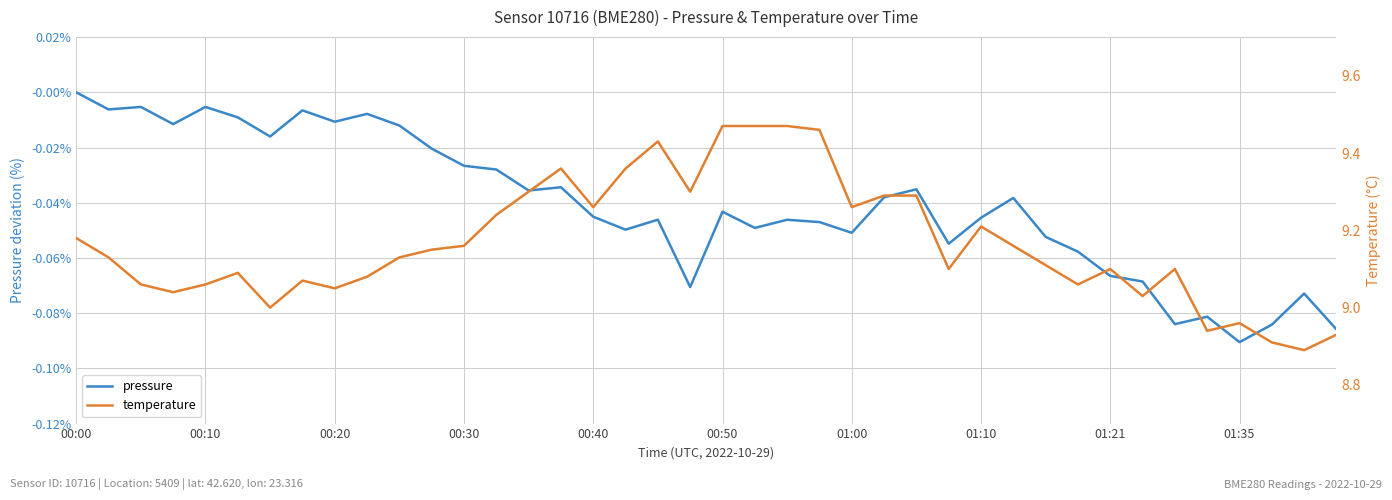

What is the minimum value shown in the chart?

-0.1